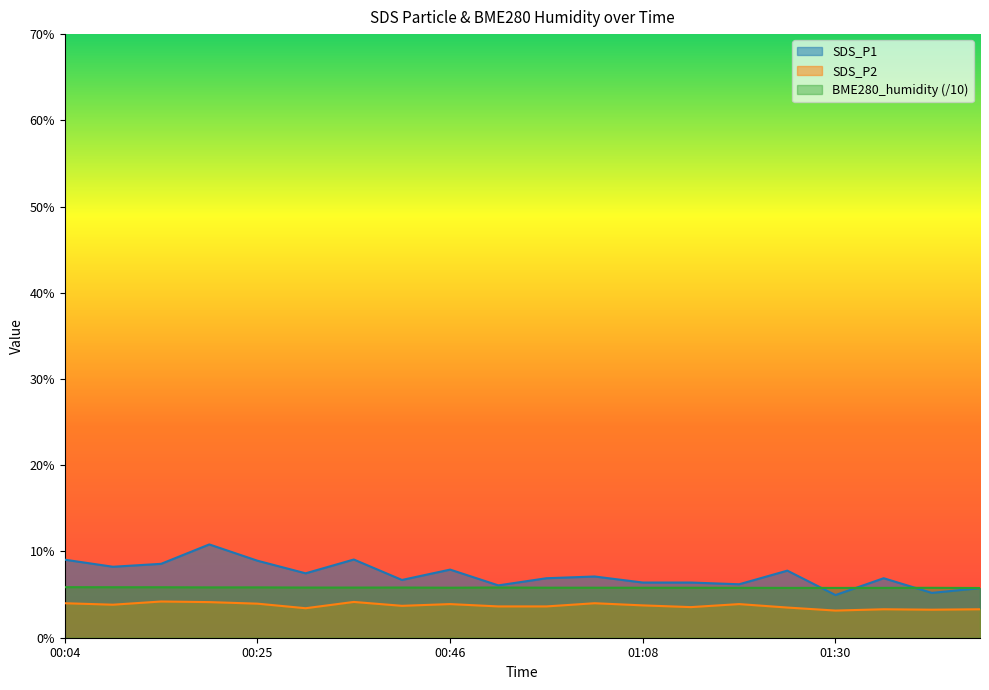

What is the label of the 20th point from the left?

01:47